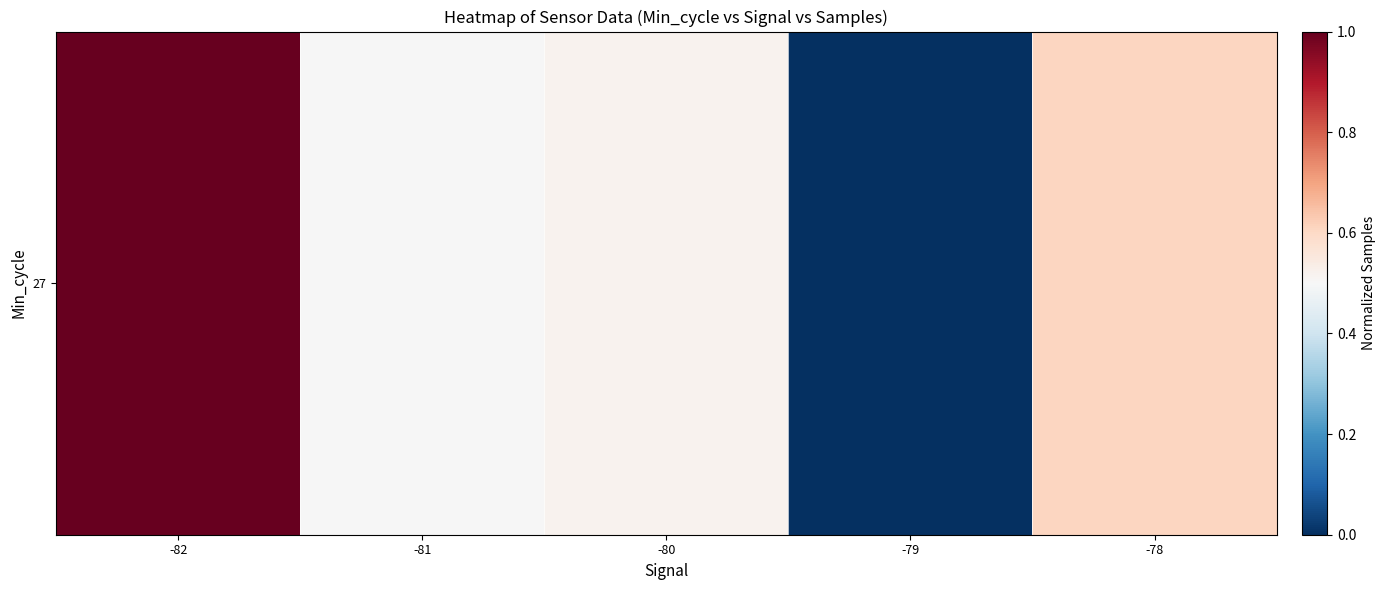

Rank the categories by value from highest to lowest.

-82, -78, -80, -81, -79